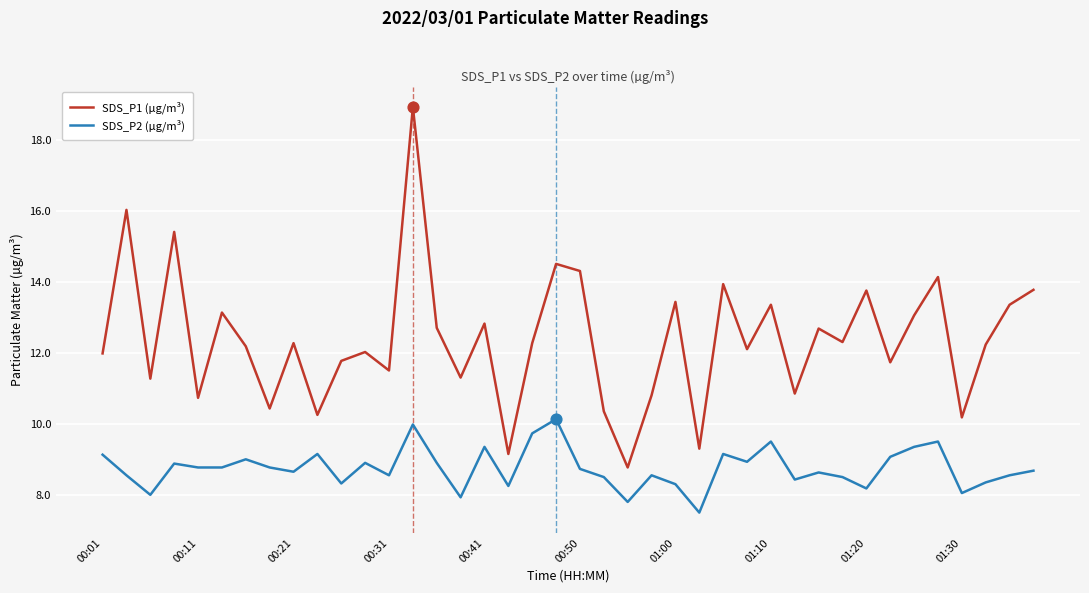

Which series has the widest spread of values?

SDS_P1 (µg/m³)